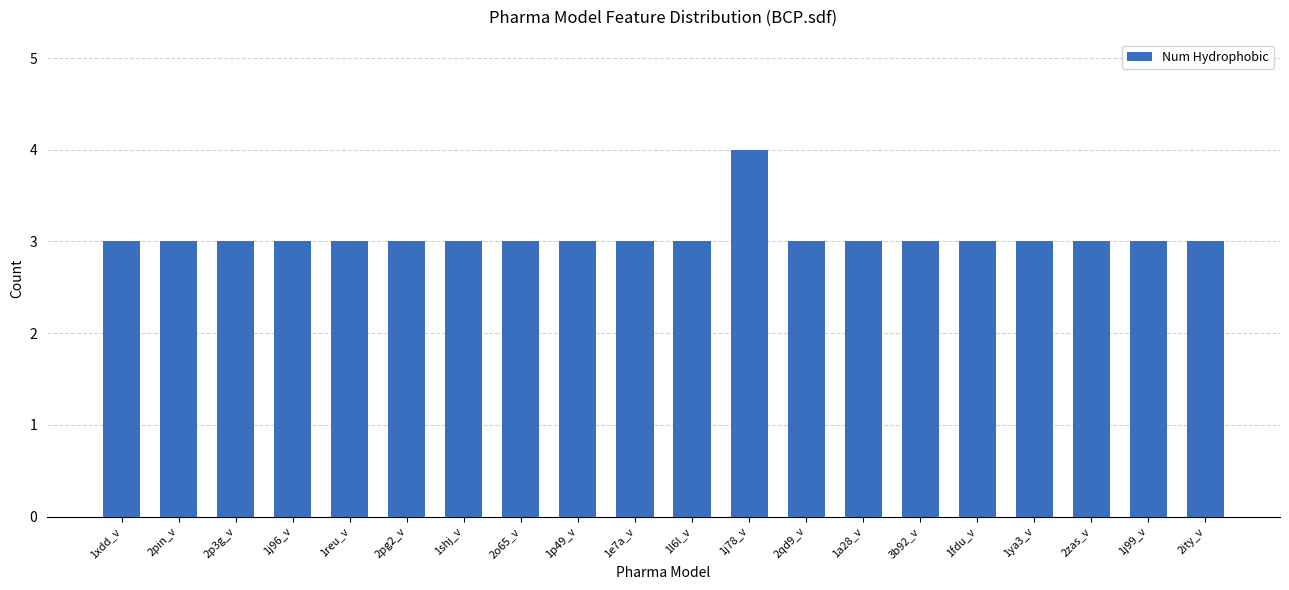

Is it true that the value at 1l6l_v is 3?

True